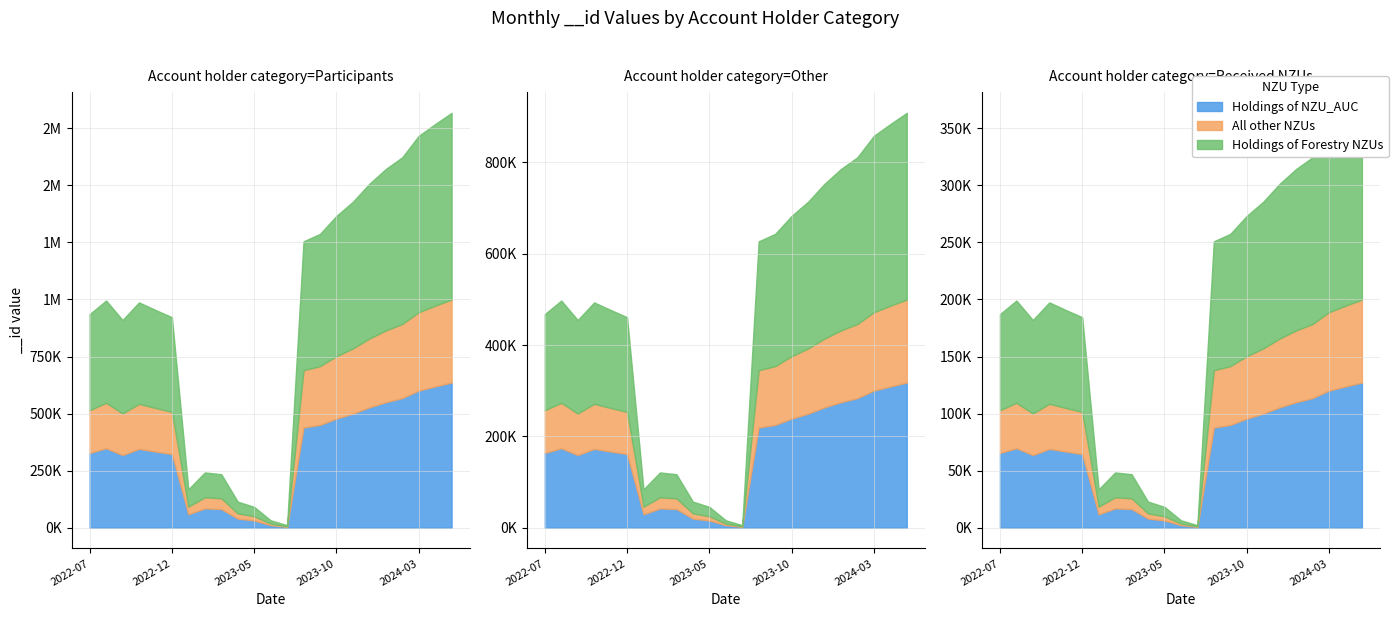

What is the difference between the Holdings of Forestry NZUs values at 21 and 10?

335326.2